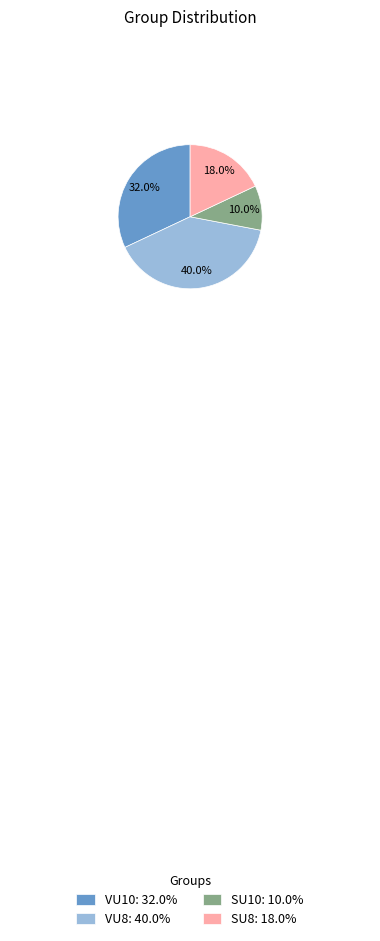

Which category has the biggest portion of the pie?

VU8